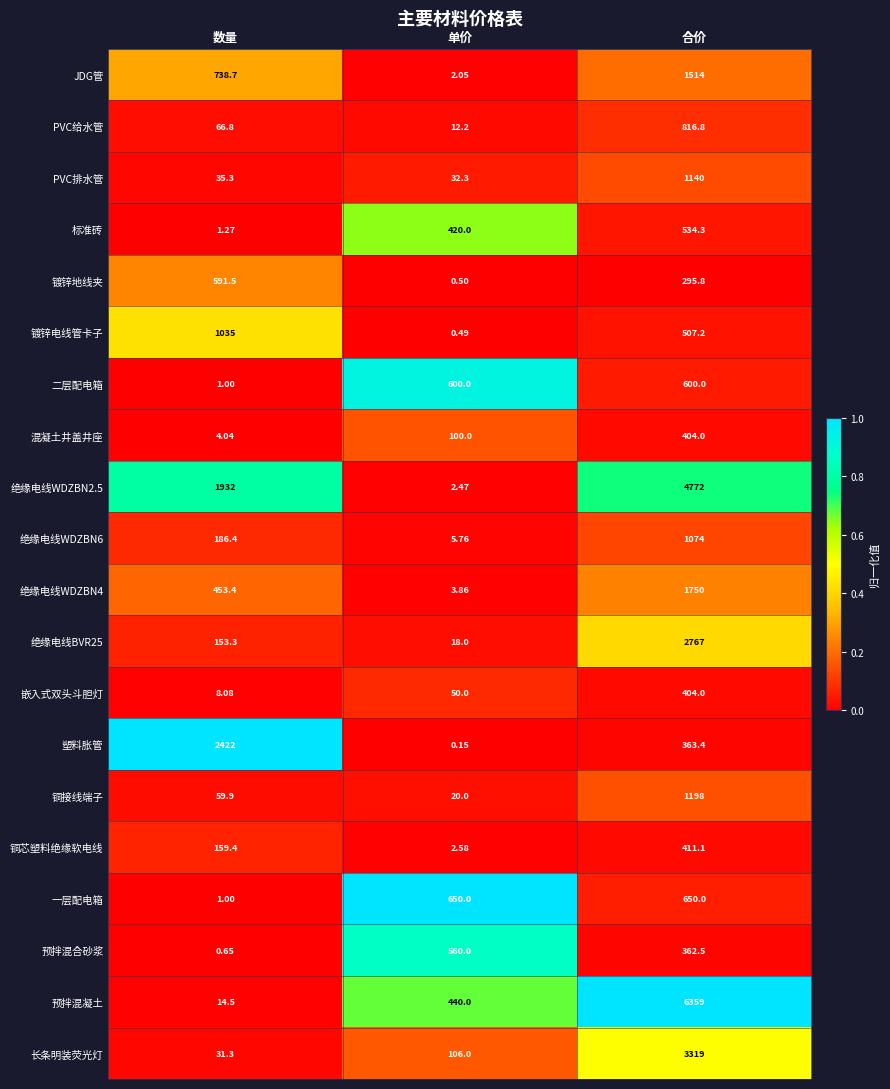

Which category has the highest value across all series?

合价